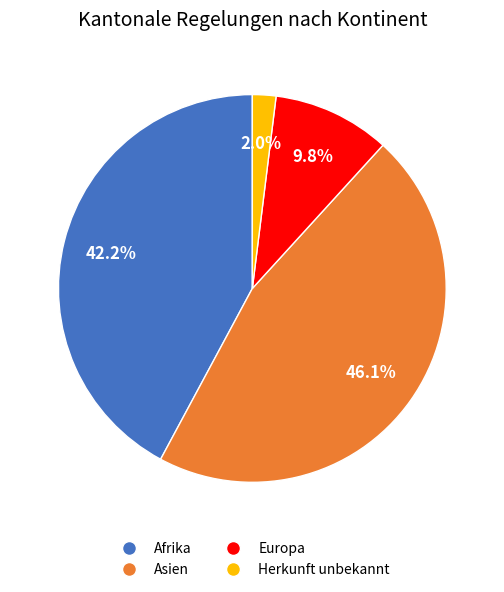

Which category has the biggest portion of the pie?

Asien